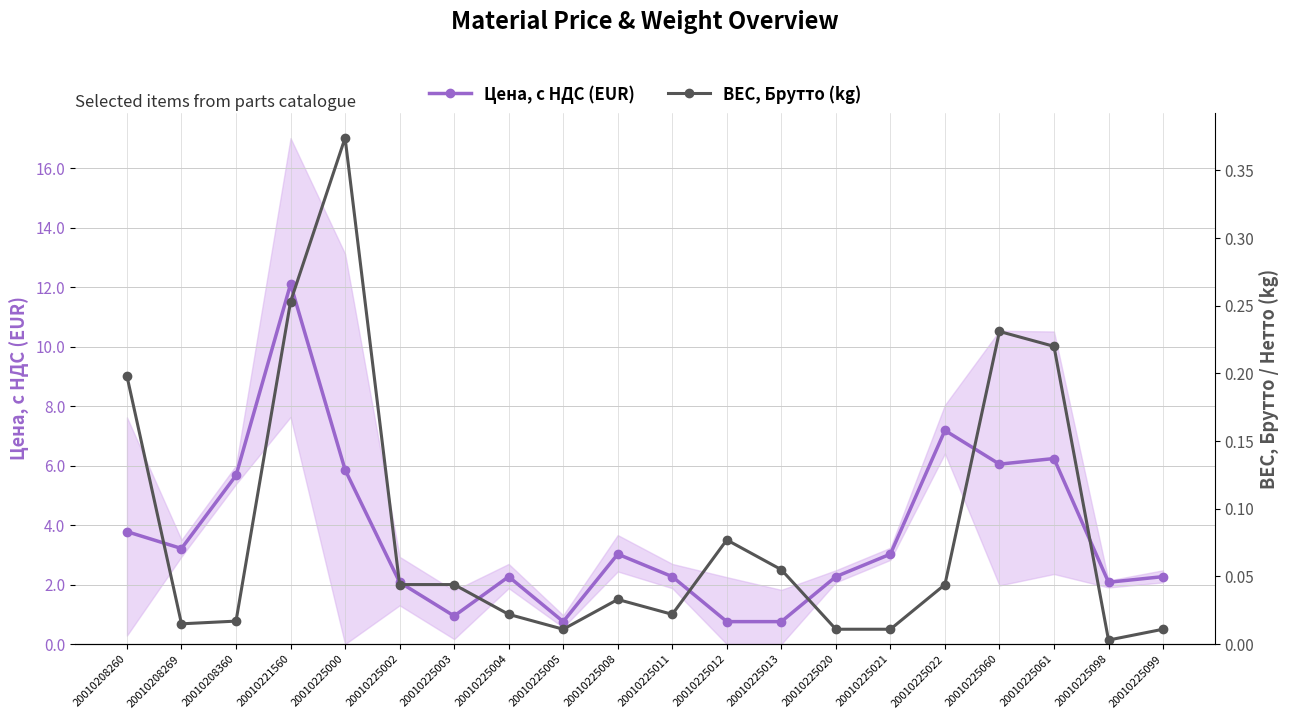

What is the difference between the maximum and minimum values in the ВЕС, Брутто (kg) series?

0.4